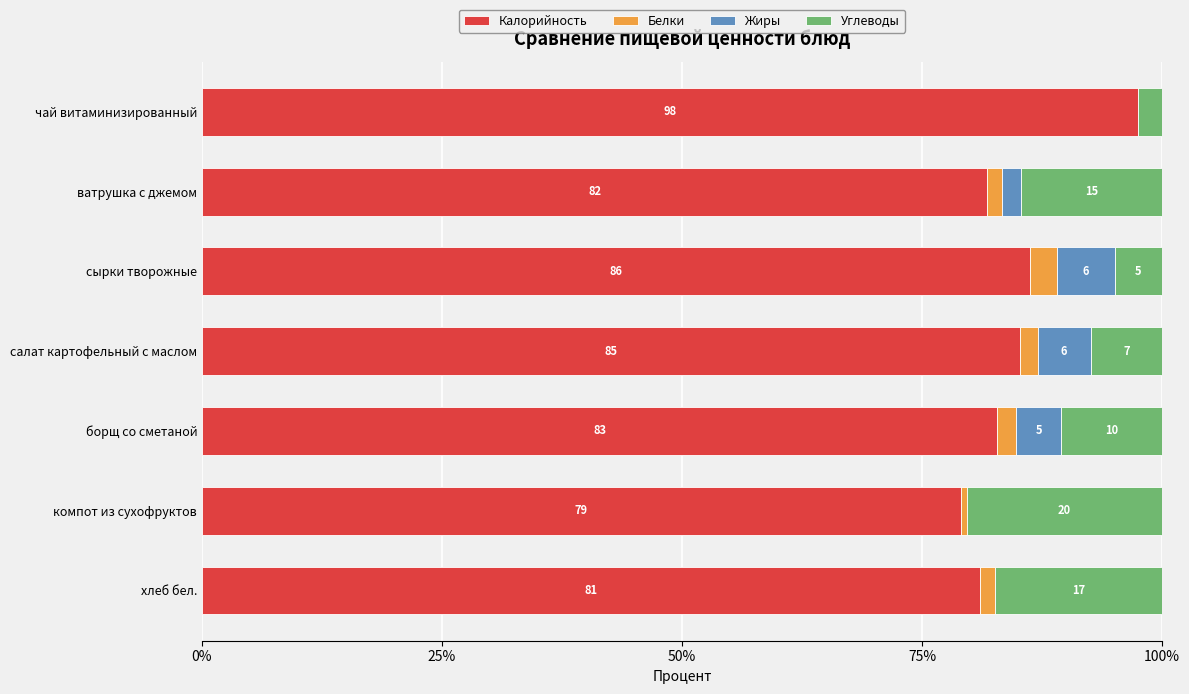

What is the total value across all series at сырки творожные?

100.0